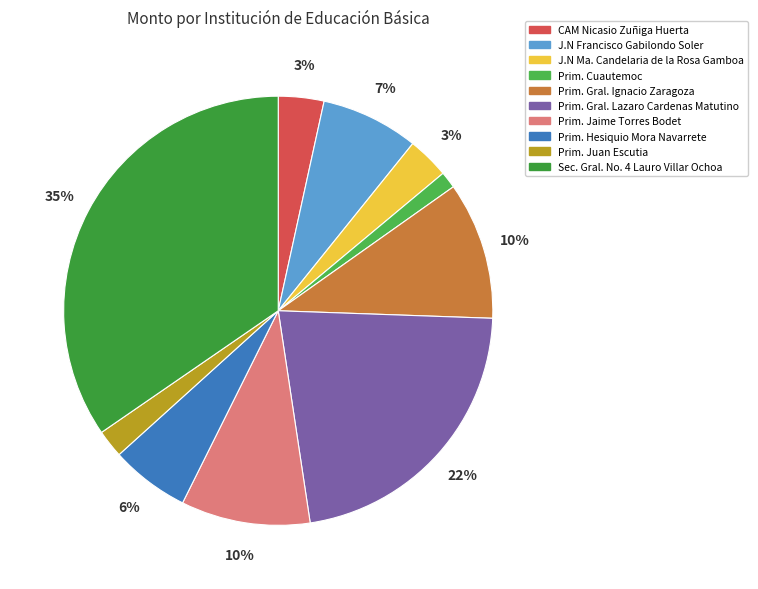

How many slices are in this pie chart?

10